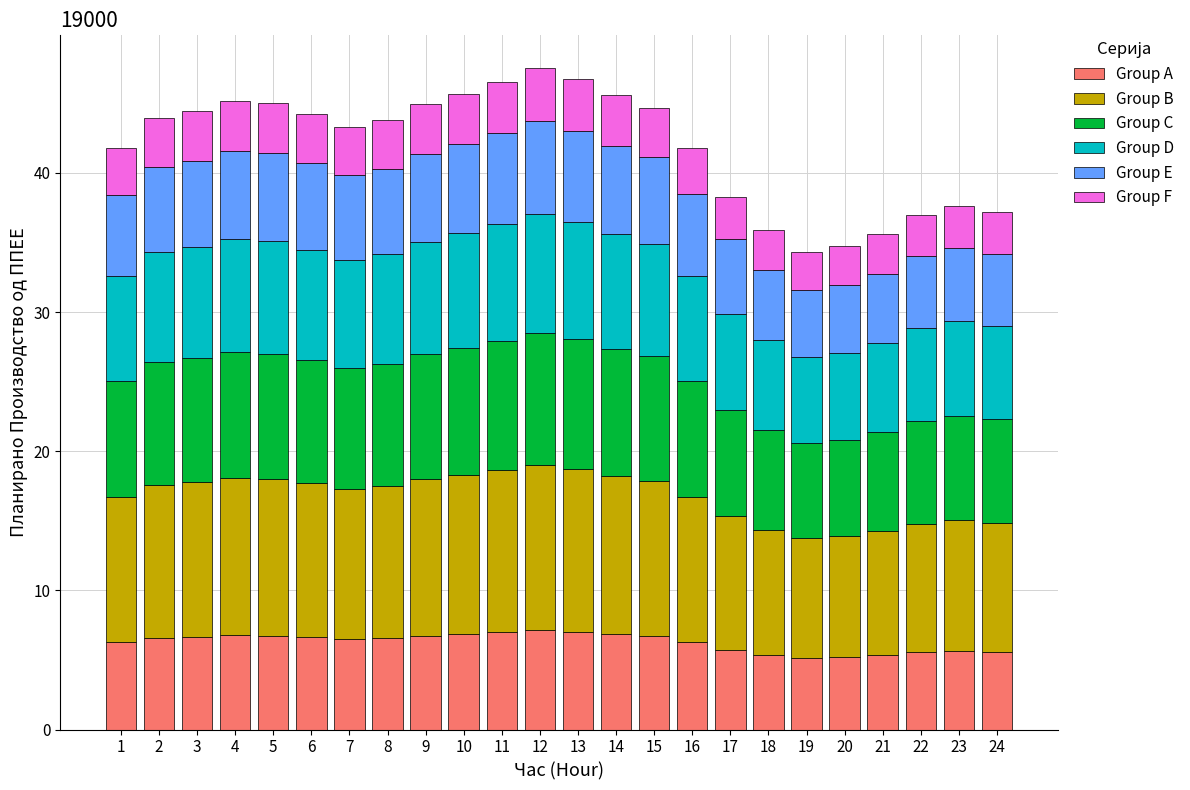

What is the lowest value of the Group A series?

5.1